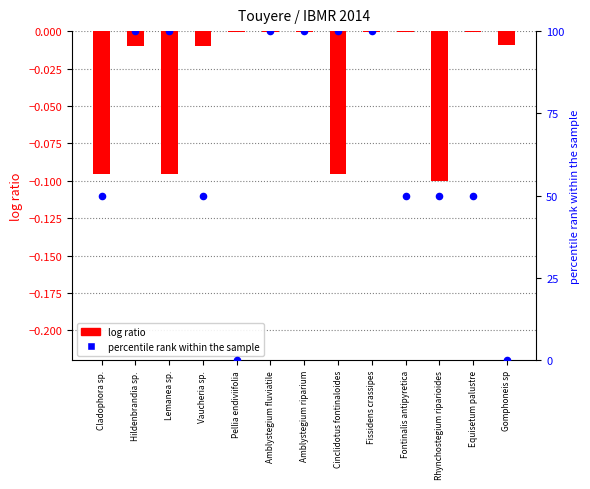

Is the value of log ratio at Gomphoneis sp greater than the value of percentile rank within the sample at Amblystegium fluviatile?

No